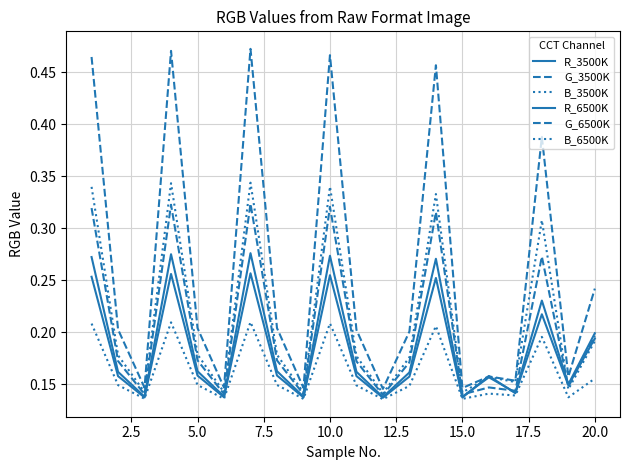

How many lines are shown in the chart?

6